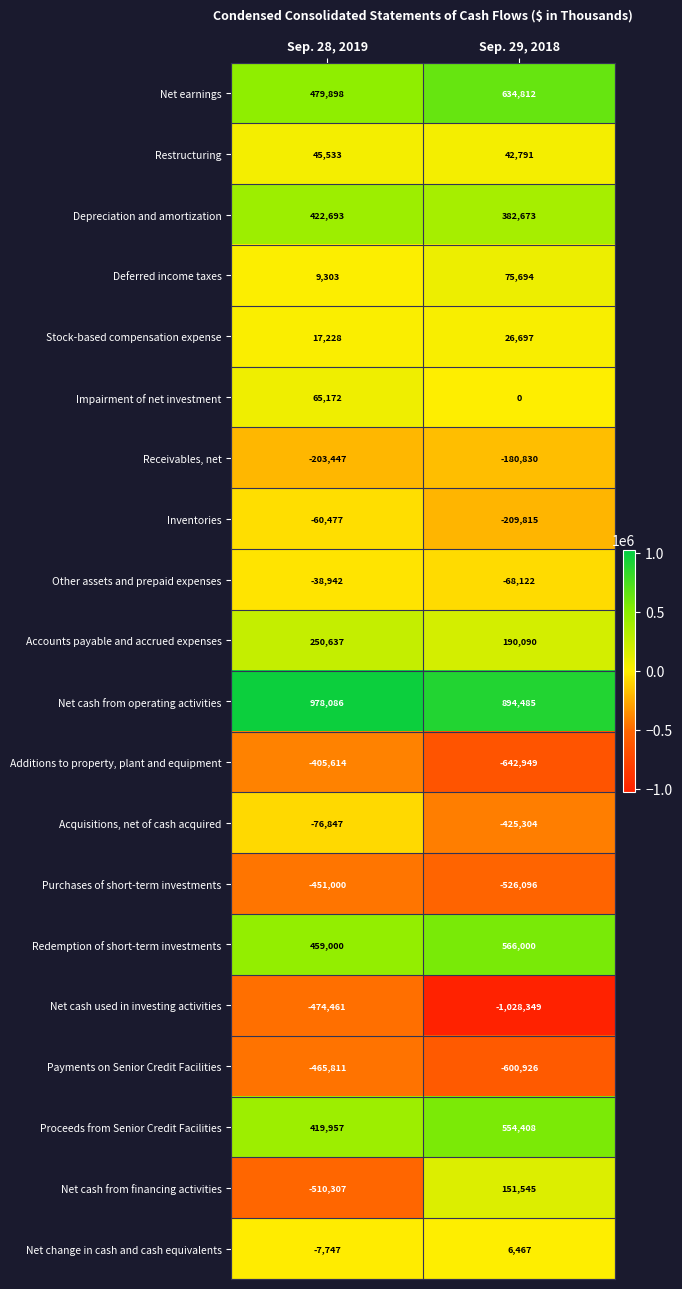

The Impairment of net investment series shows 0 at Sep. 29, 2018. True or false?

True